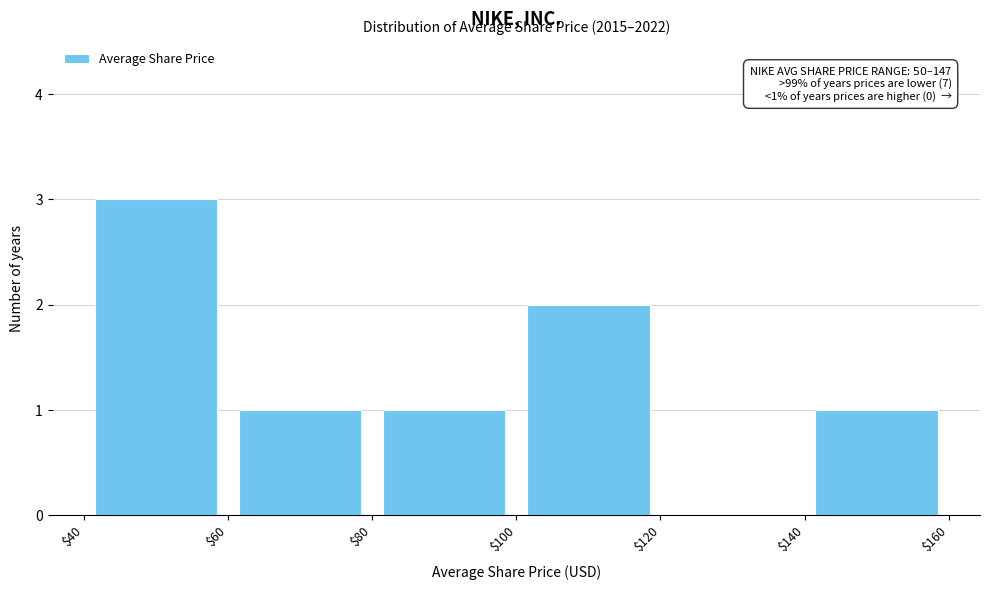

Which range on the x-axis has the tallest bar?

$40 to $60